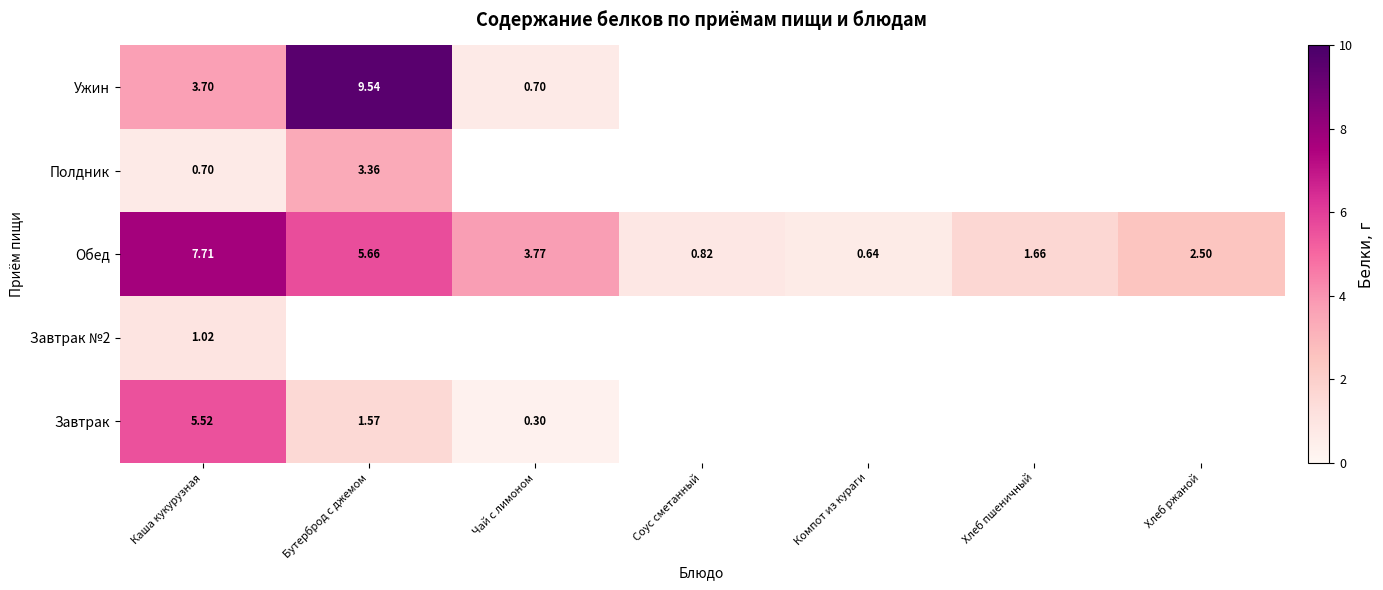

What is the greatest value displayed?

9.5